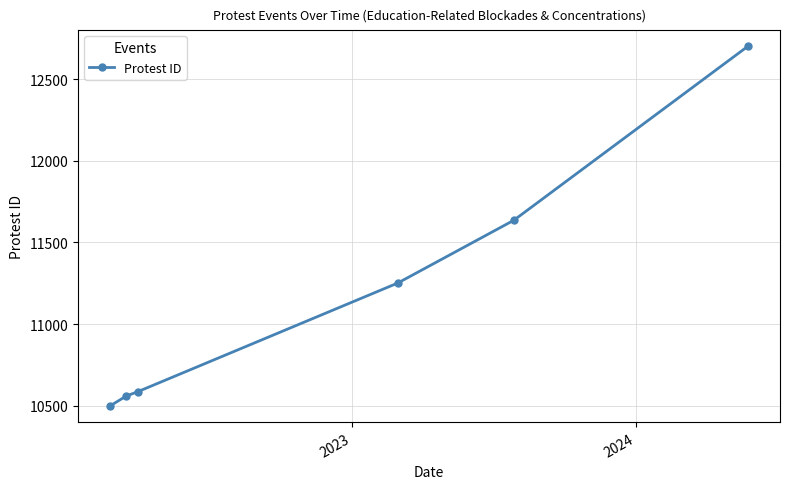

What is the value of the 5th point from the left?

11636